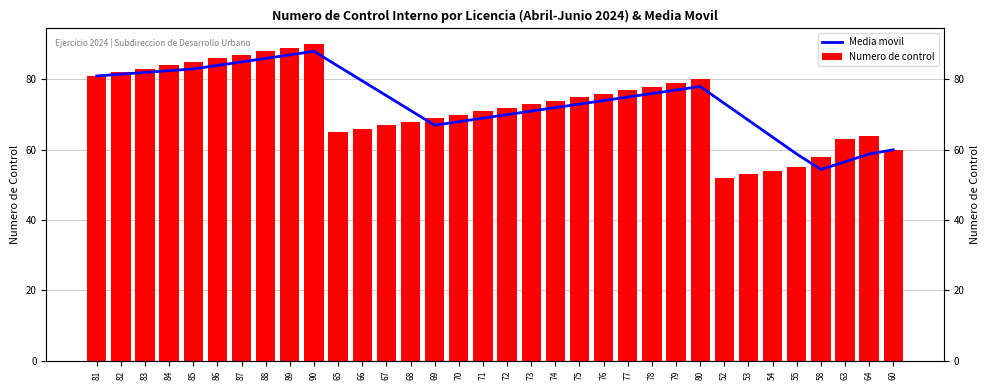

What is the difference between the Media movil values at 66 and 67?

4.2